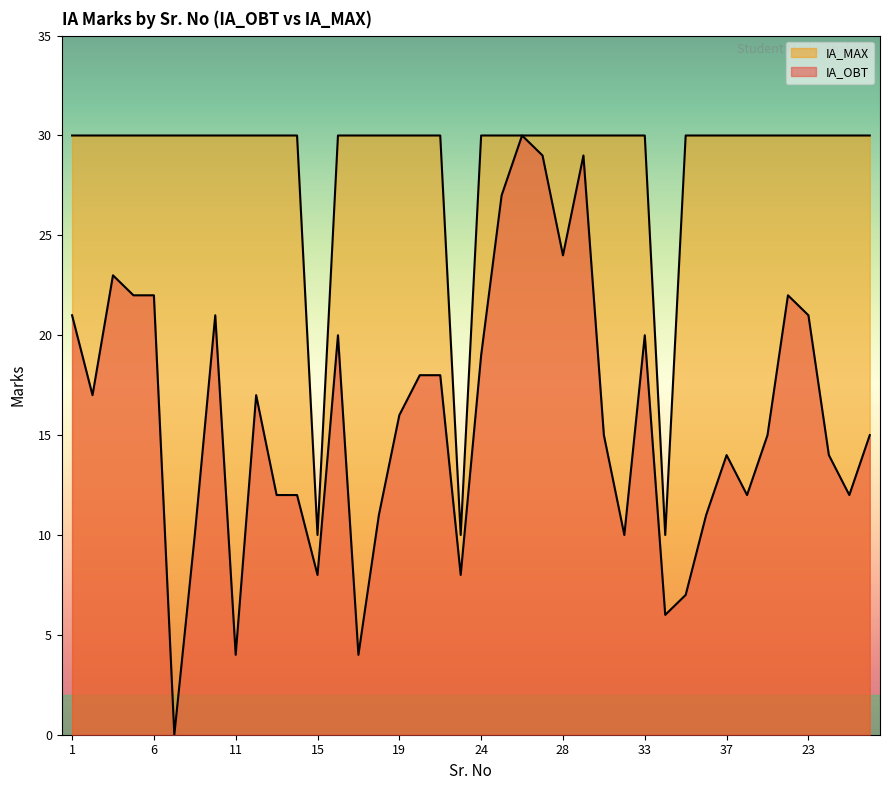

Reading left to right, extract all data points from this chart.

IA_OBT: 1=21	2=17	3=23	4=22	6=22	7=0	8=10	9=21	11=4	12=17	13=12	14=12	15=8	16=20	17=4	18=11	19=16	20=18	21=18	22=8	24=19	25=27	26=30	27=29	28=24	30=29	31=15	32=10	33=20	34=6	35=7	36=11	37=14	38=12	39=15	40=22	23=21	29=14	41=12	42=15
IA_MAX: 1=30	2=30	3=30	4=30	6=30	7=30	8=30	9=30	11=30	12=30	13=30	14=30	15=10	16=30	17=30	18=30	19=30	20=30	21=30	22=10	24=30	25=30	26=30	27=30	28=30	30=30	31=30	32=30	33=30	34=10	35=30	36=30	37=30	38=30	39=30	40=30	23=30	29=30	41=30	42=30